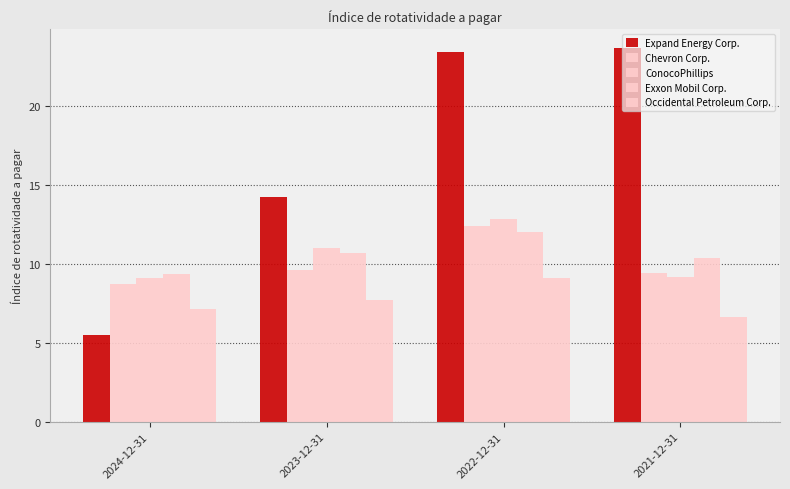

List the series in order of their peak value, lowest first.

Occidental Petroleum Corp., Exxon Mobil Corp., Chevron Corp., ConocoPhillips, Expand Energy Corp.